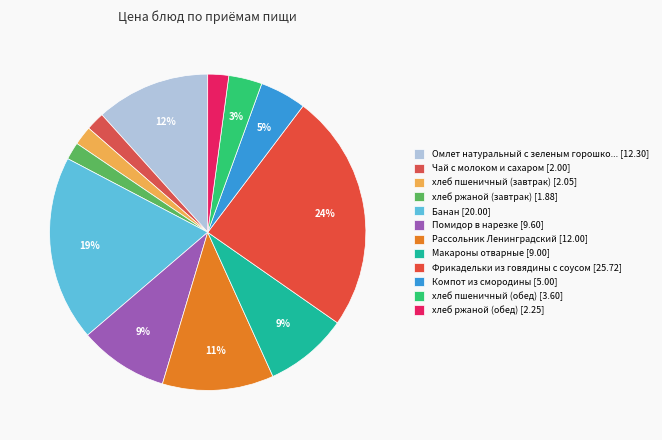

How many segments does this pie chart have?

12